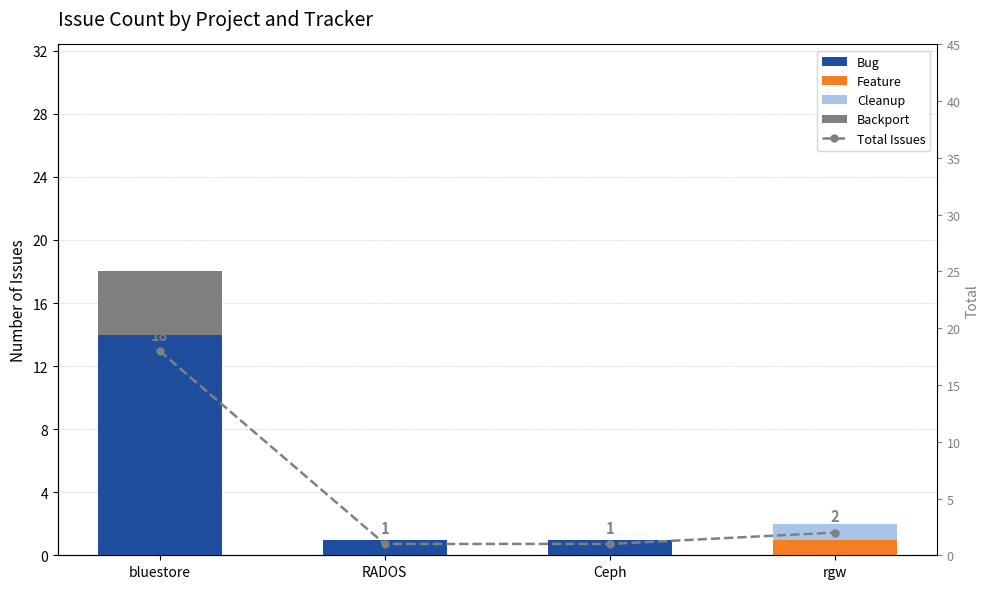

Reading left to right, transcribe all the data shown in this chart.

Bug: 14	1	1	0
Feature: 0	0	0	1
Cleanup: 0	0	0	1
Backport: 4	0	0	0
Total Issues: 18	1	1	2